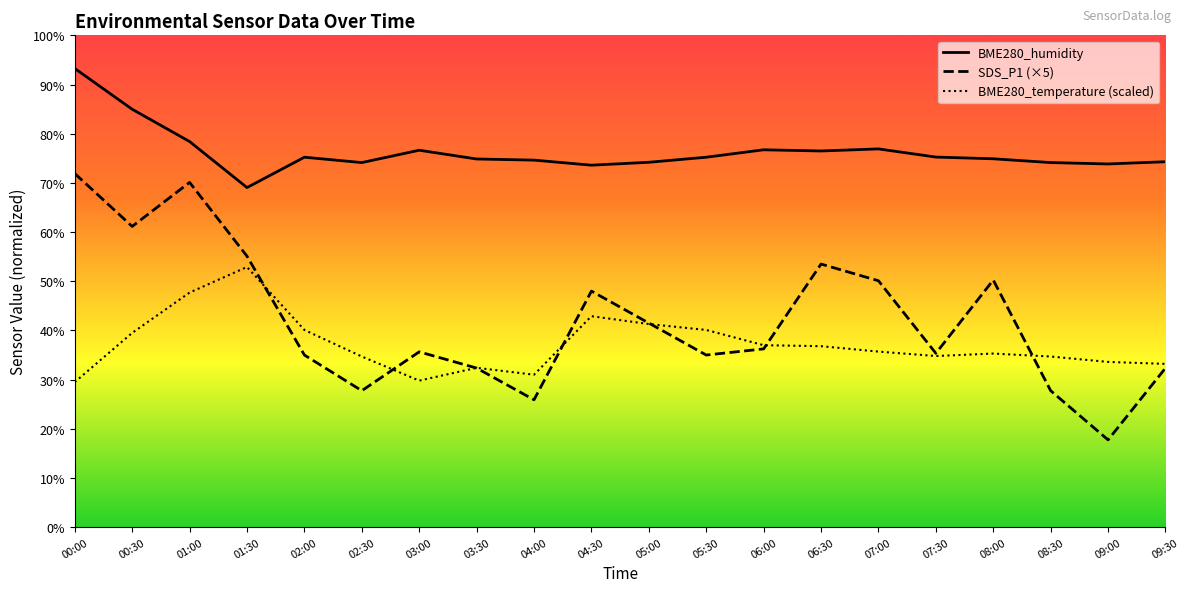

What is the value of the BME280_temperature point at the 2nd from the left?

39.5